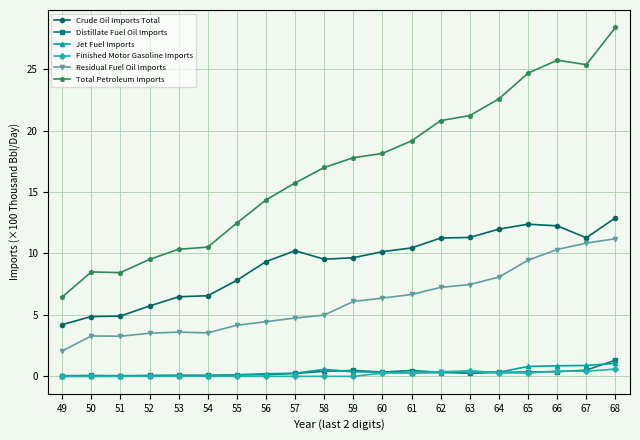

How many categories are shown in the chart?

20